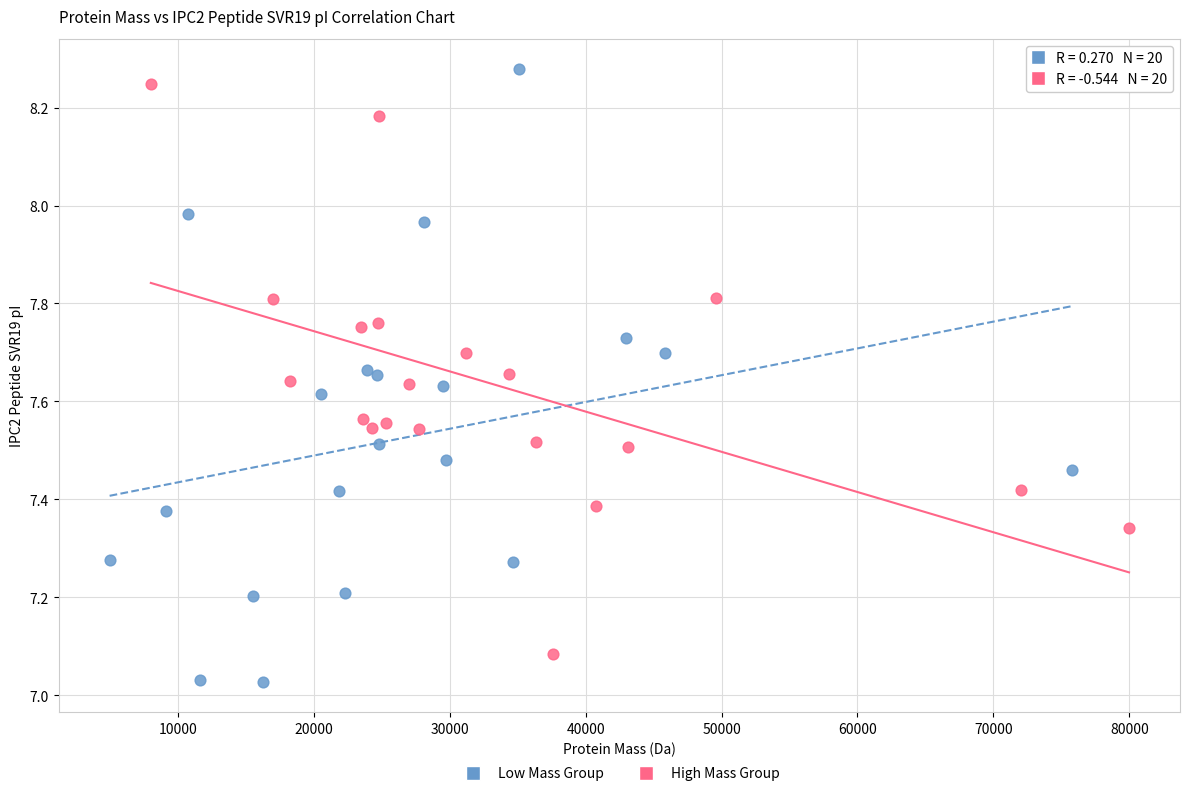

Which series reaches the maximum Y coordinate?

Low Mass Group